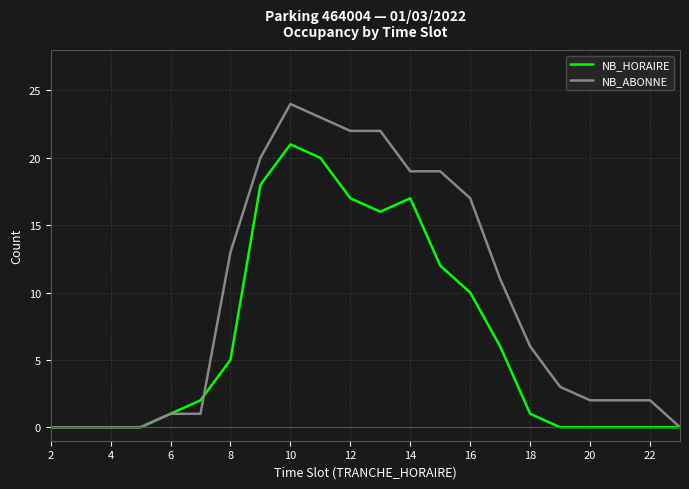

List the series in order of their overall mean, highest first.

NB_ABONNE, NB_HORAIRE